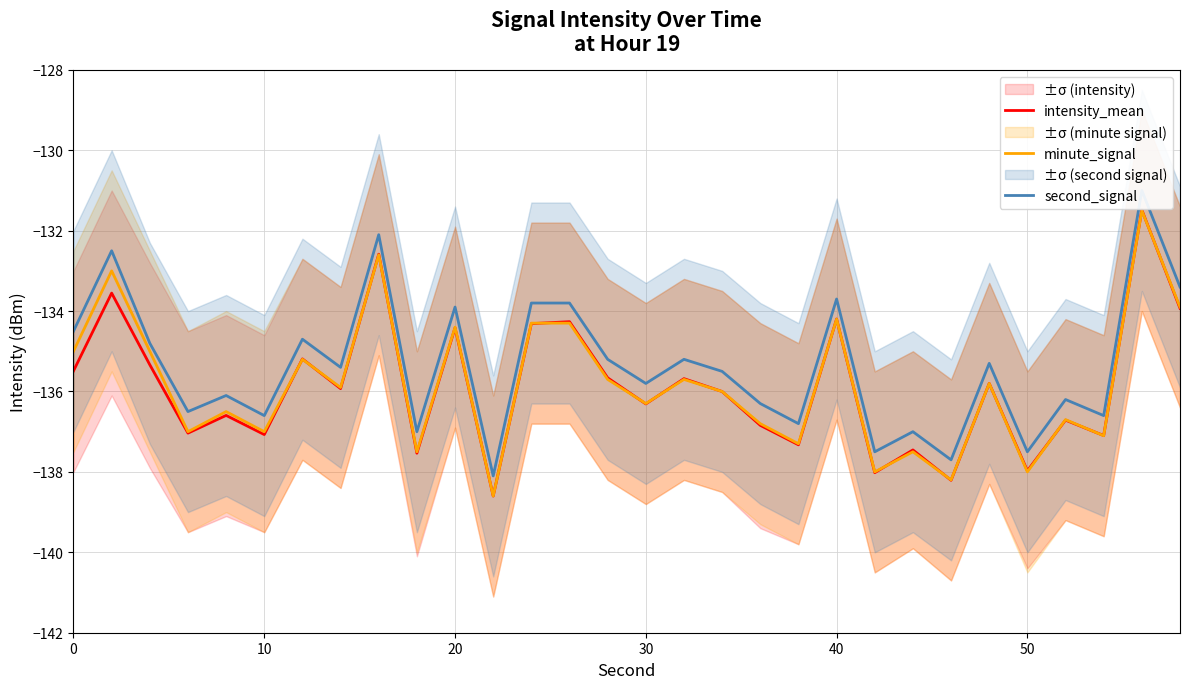

How many interior local valleys does the second_signal series have?

11